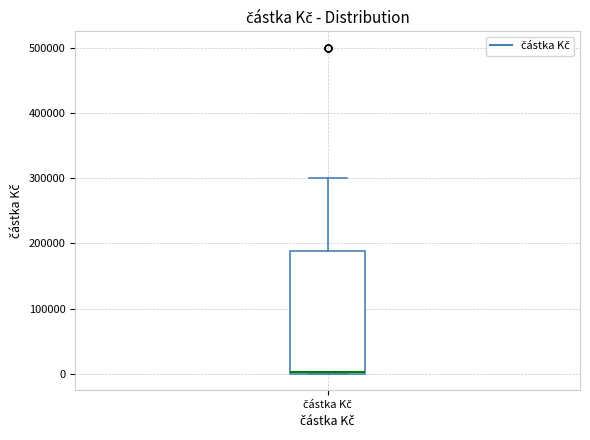

Transcribe this box plot: give where the median line is, the range the box spans, and where the two whiskers end, as read against the y-axis. The values are not printed on the chart, so give them approximately, as read against the axis.

median 0 (drawn on the box's lower edge), box 0 to 190000, whiskers 0 to 300000